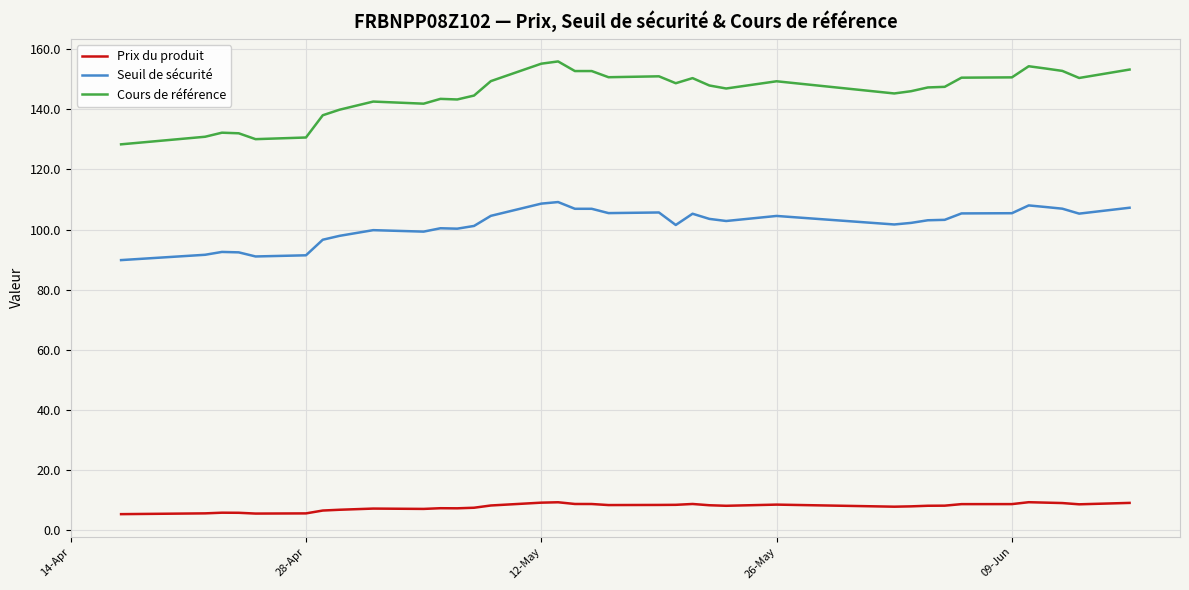

True or false: Seuil de sécurité and Cours de référence intersect in this chart.

False